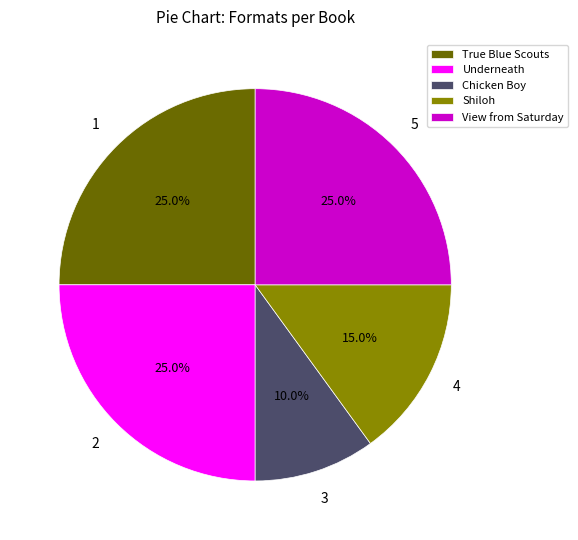

Which category has the smallest portion of the pie?

Chicken Boy